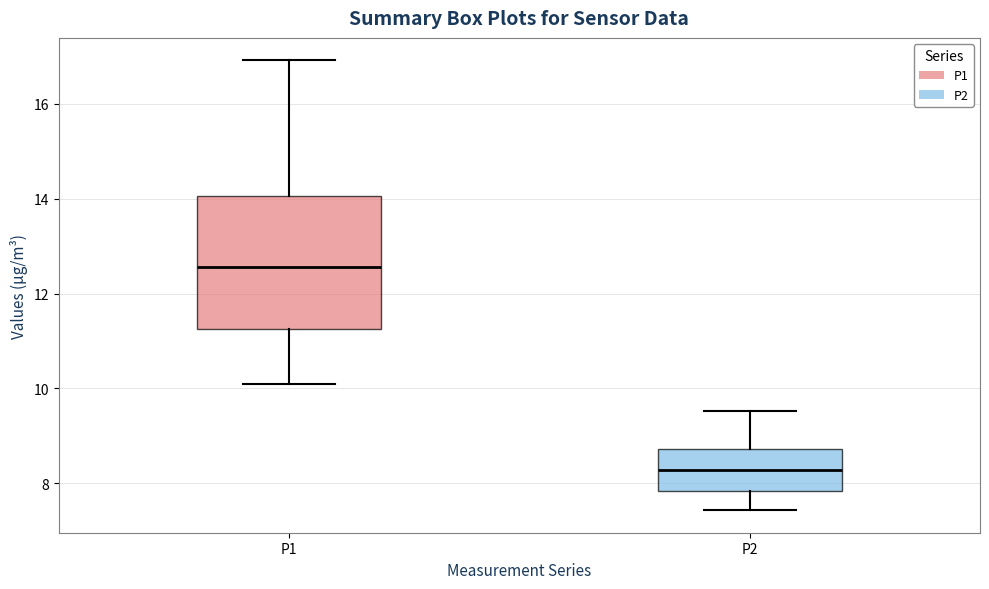

Reading left to right, read every box against the y-axis: the position of its median line, the range the box covers, and the ends of its whiskers. The values are not printed on the chart, so give them approximately, as read against the axis.

P1: median 12.6, box 11.2 to 14.0, whiskers 10.2 to 17.0
P2: median 8.2, box 7.8 to 8.8, whiskers 7.4 to 9.6